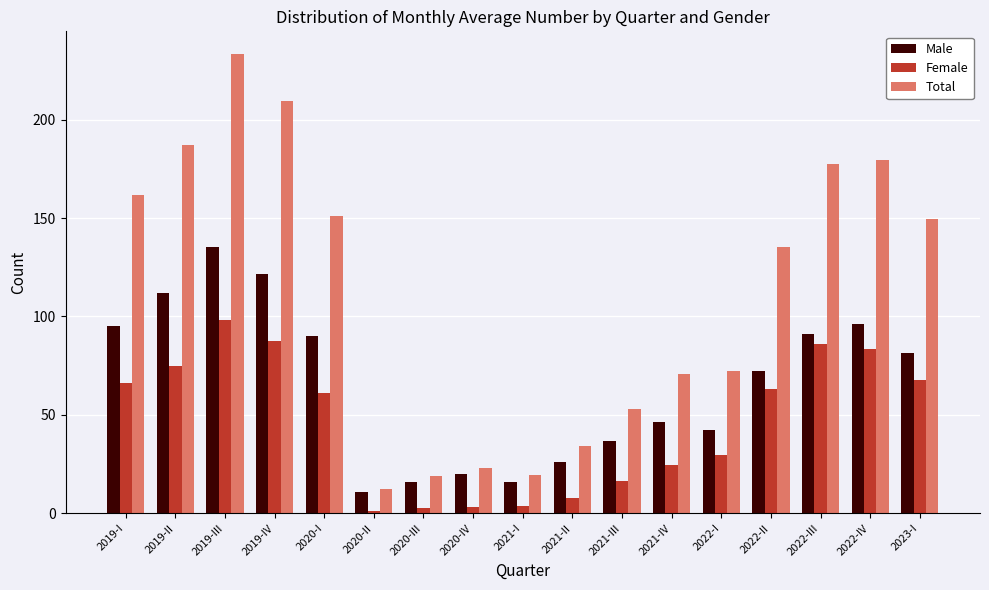

What is the total value across all series at 2021-III?

106.1